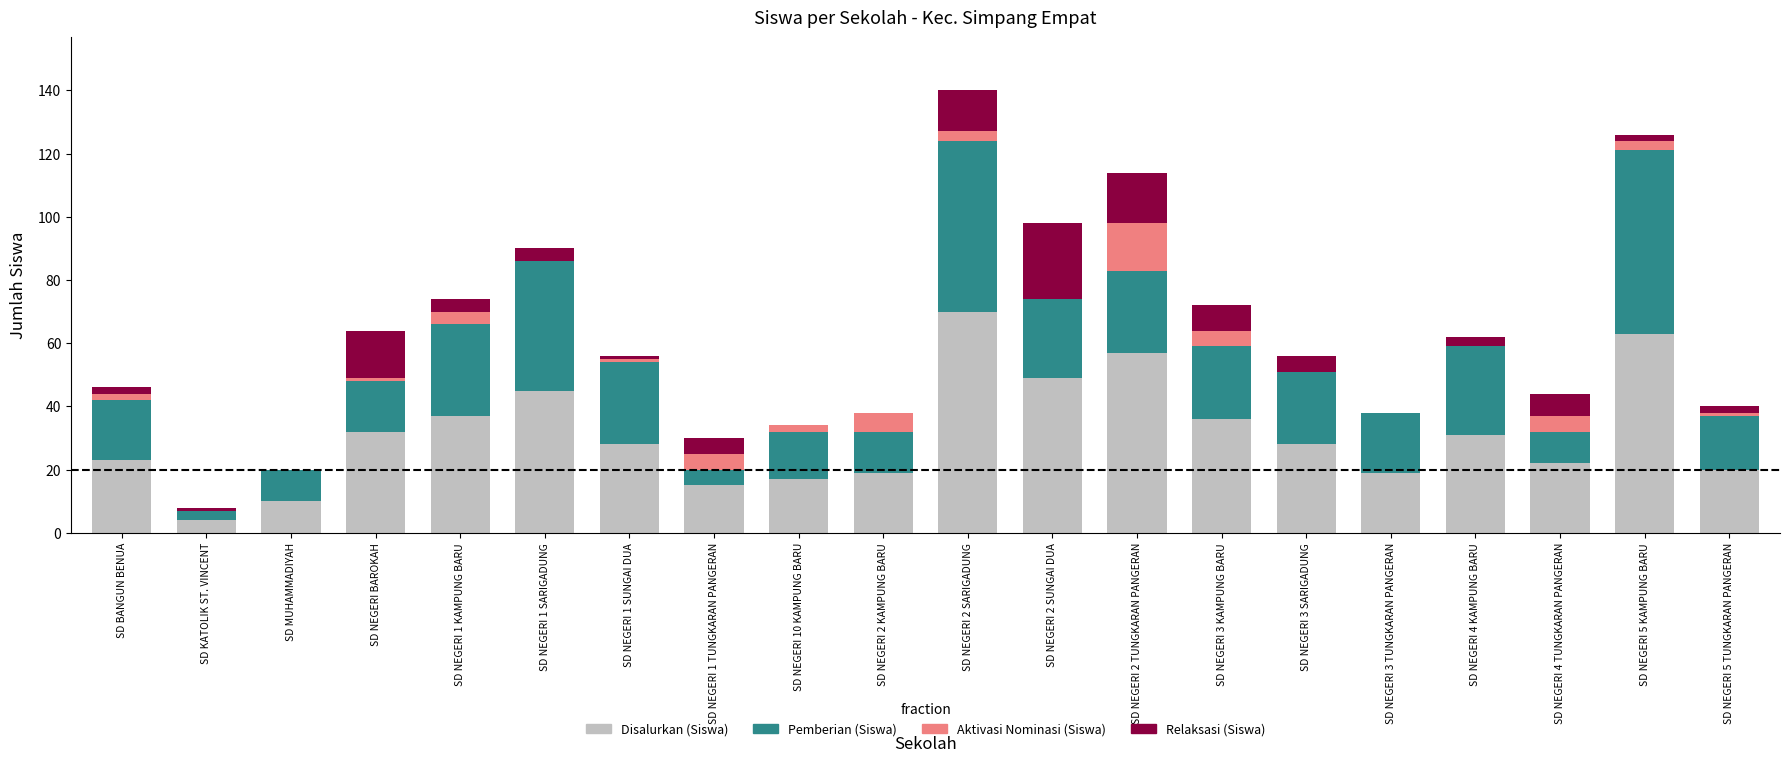

The value of Disalurkan (Siswa) at SD NEGERI 2 KAMPUNG BARU is 19. True or false?

True